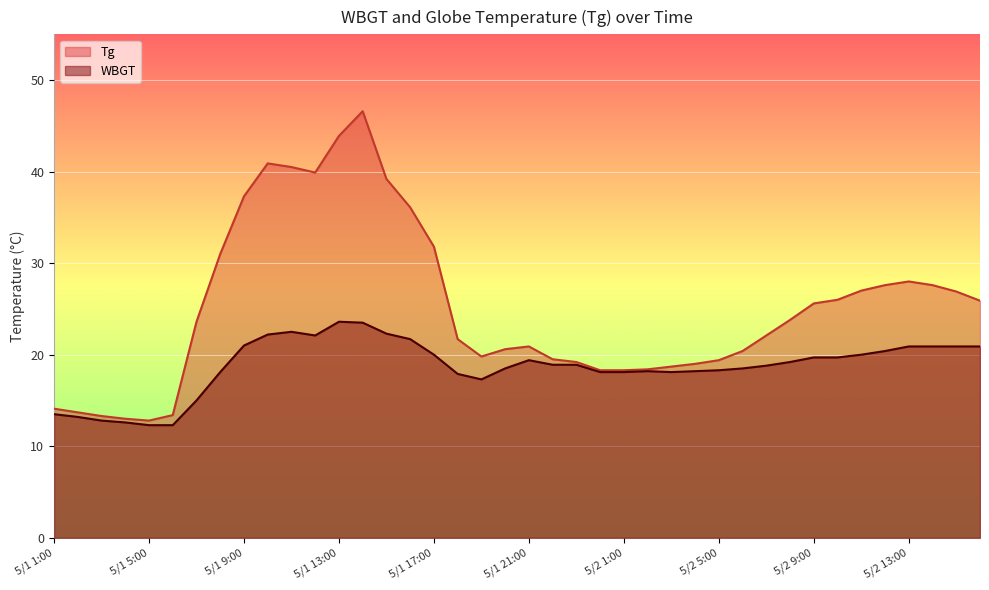

At which label is WBGT closest to 17?

5/1 19:00